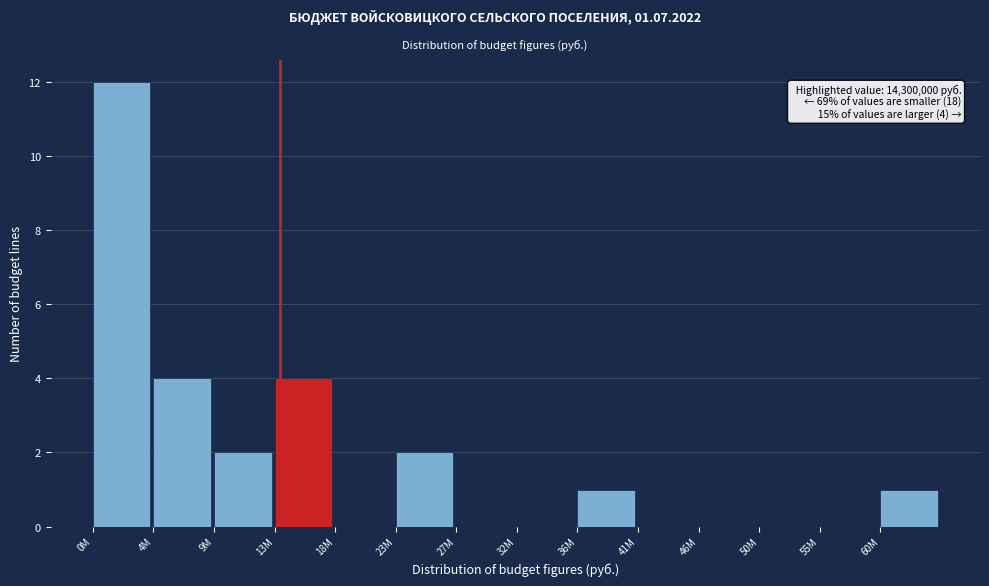

Reading left to right, list all the values displayed in this chart.

0M=12	4M=4	9M=2	13M=4	18M=0	23M=2	27M=0	32M=0	36M=1	41M=0	46M=0	50M=0	55M=0	60M=1